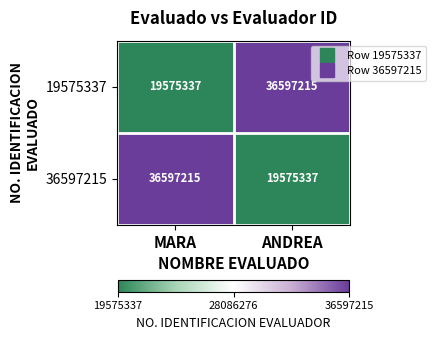

What is the total value across all series at ANDREA?

56172552